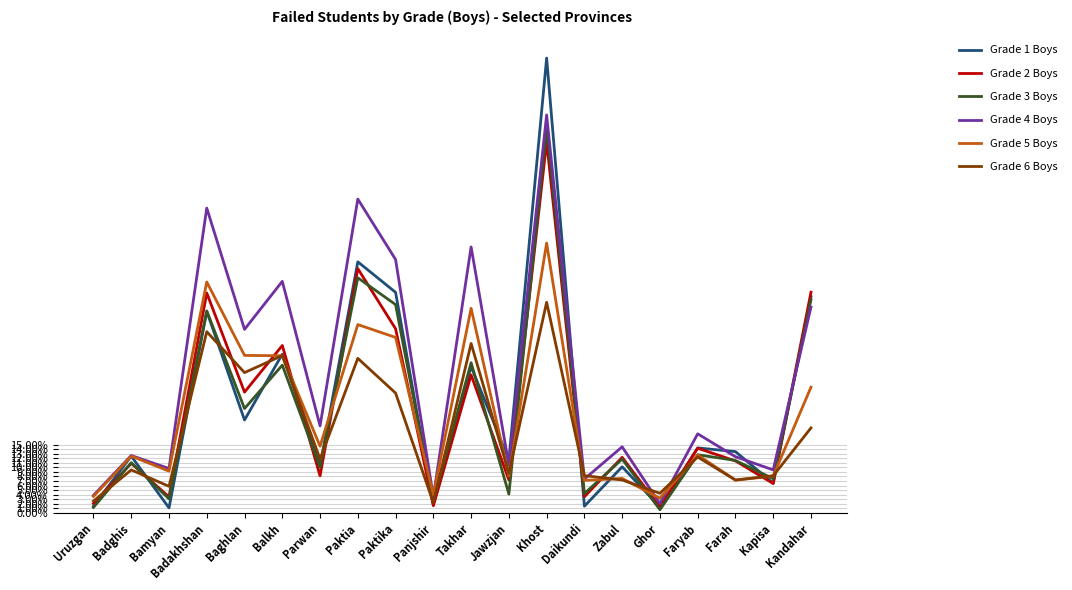

Reading right to left, list all the values displayed in this chart.

Grade 1 Boys: 0.5	0.1	0.1	0.1	0.0	0.1	0.0	1.0	0.1	0.3	0.0	0.5	0.6	0.1	0.3	0.2	0.4	0.0	0.1	0.0
Grade 2 Boys: 0.5	0.1	0.1	0.1	0.0	0.1	0.0	0.8	0.1	0.3	0.0	0.4	0.5	0.1	0.4	0.3	0.5	0.0	0.1	0.0
Grade 3 Boys: 0.5	0.1	0.1	0.1	0.0	0.1	0.0	0.8	0.0	0.3	0.0	0.5	0.5	0.1	0.3	0.2	0.4	0.0	0.1	0.0
Grade 4 Boys: 0.5	0.1	0.1	0.2	0.0	0.1	0.1	0.9	0.1	0.6	0.0	0.6	0.7	0.2	0.5	0.4	0.7	0.1	0.1	0.0
Grade 5 Boys: 0.3	0.1	0.1	0.1	0.0	0.1	0.1	0.6	0.1	0.4	0.0	0.4	0.4	0.1	0.3	0.3	0.5	0.1	0.1	0.0
Grade 6 Boys: 0.2	0.1	0.1	0.1	0.0	0.1	0.1	0.5	0.1	0.4	0.0	0.3	0.3	0.1	0.3	0.3	0.4	0.1	0.1	0.0